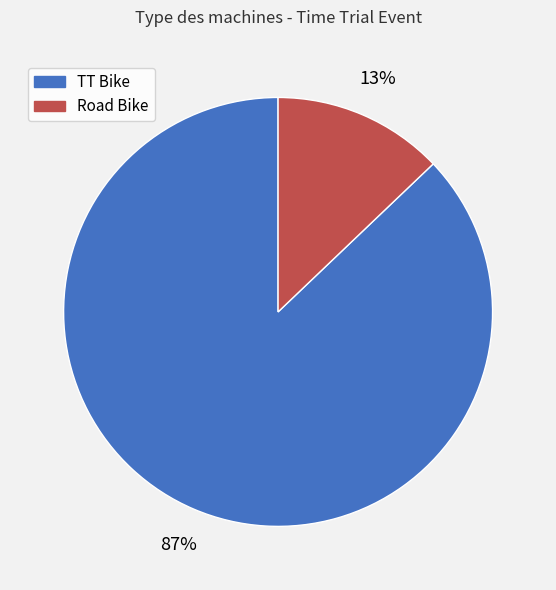

The TT Bike slice represents 74% of the pie. True or false?

False